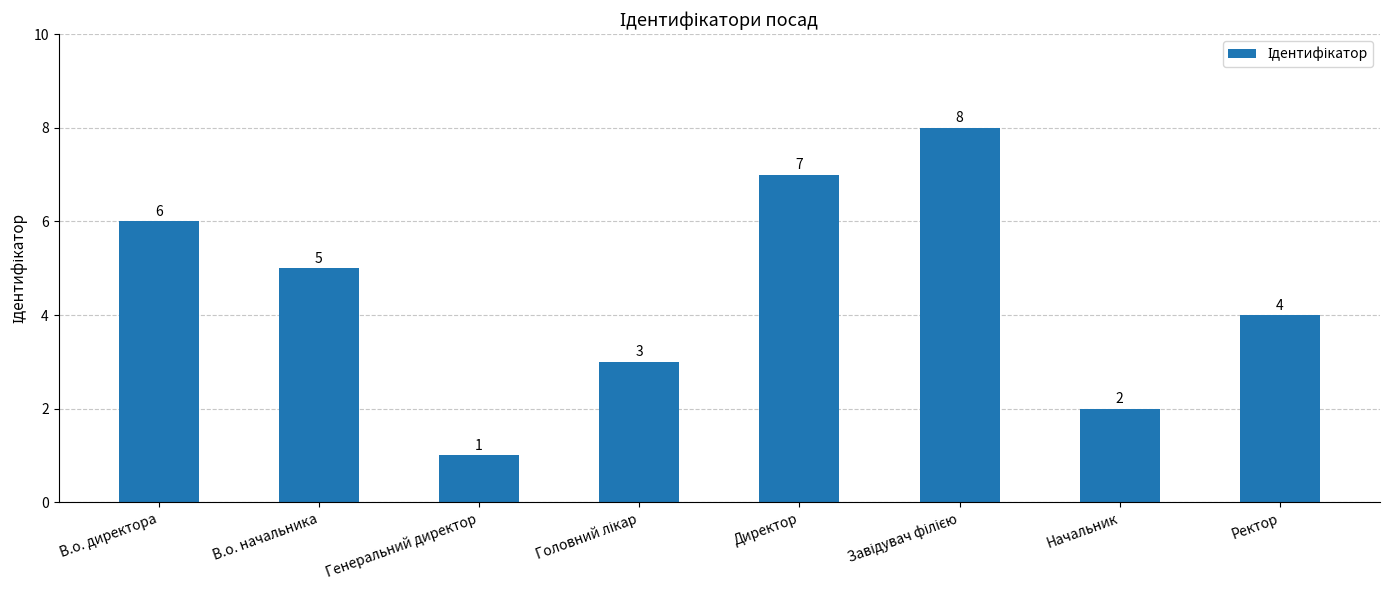

What is the difference between the second highest and minimum values?

6